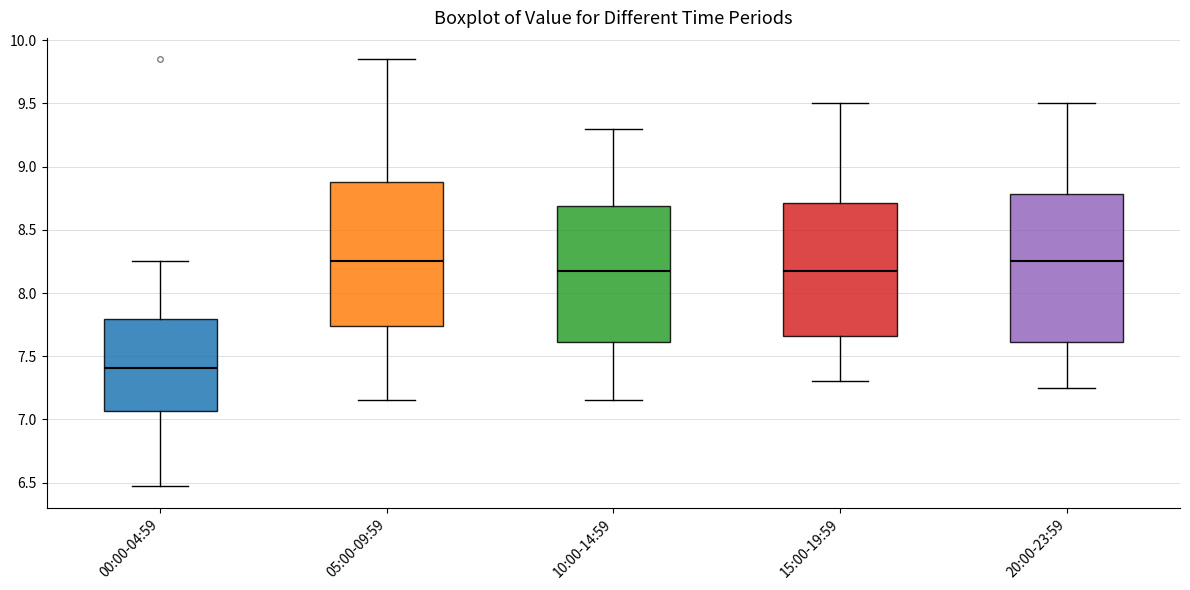

Where does the median line of the box for 00:00-04:59 sit on the y-axis? The values are not printed on the chart, so give them approximately, as read against the axis.

7.40